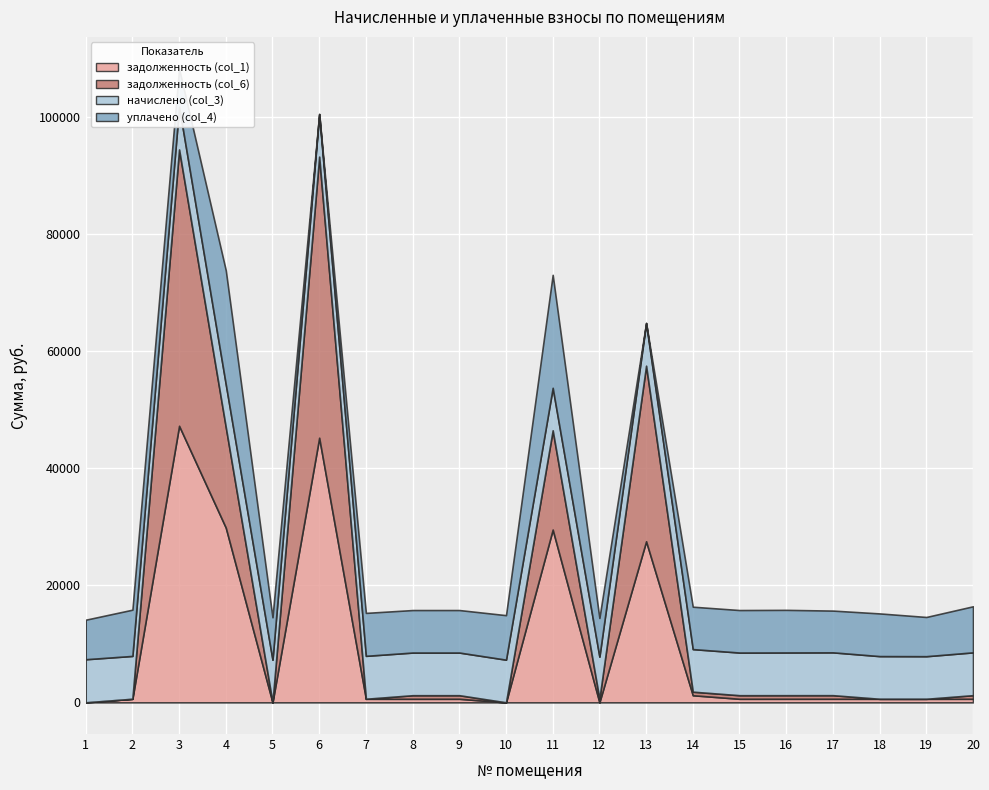

Count the number of categories in the chart.

20